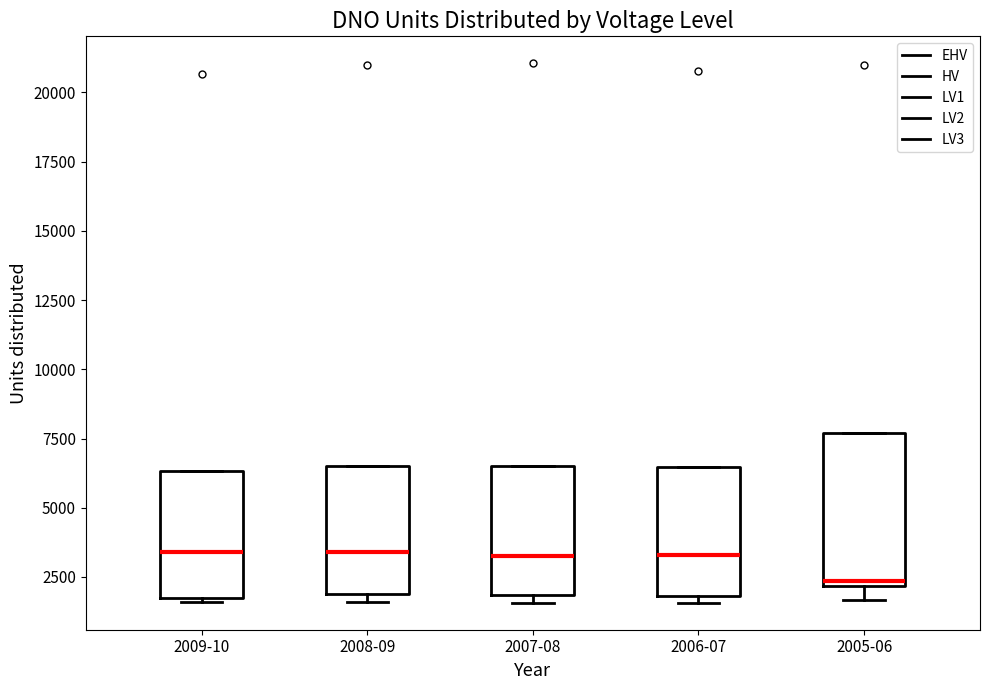

Reading left to right, transcribe this box plot: for each box, give where its median line is, the range the box spans, and where its two whiskers end, as read against the y-axis. The values are not printed on the chart, so give them approximately, as read against the axis.

2009-10: median 3500, box 1500 to 6500, whiskers 1500 to 6500
2008-09: median 3500, box 2000 to 6500, whiskers 1500 to 6500
2007-08: median 3500, box 2000 to 6500, whiskers 1500 to 6500
2006-07: median 3500, box 2000 to 6500, whiskers 1500 to 6500
2005-06: median 2500, box 2000 to 7500, whiskers 1500 to 7500